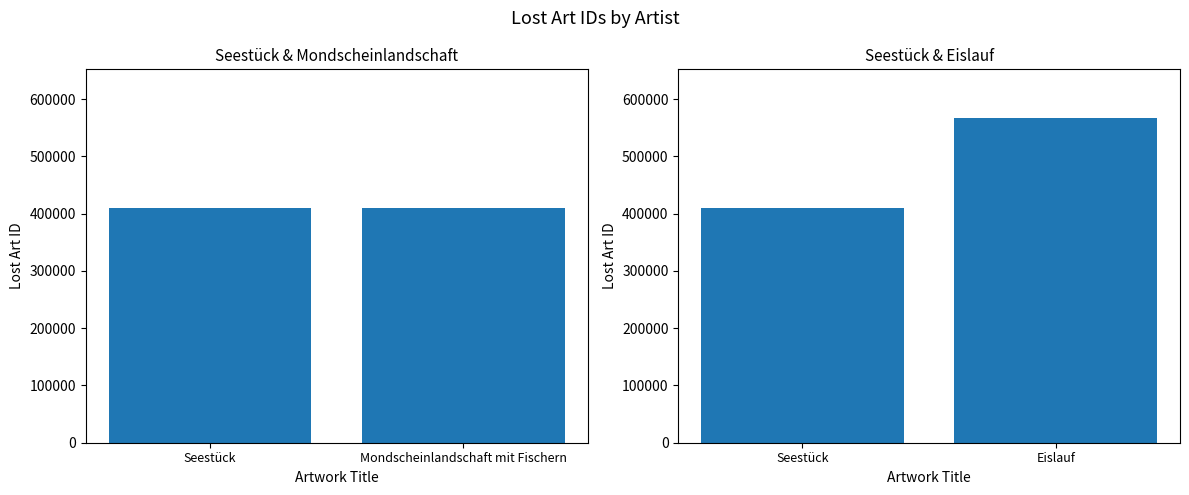

Does the chart contain stacked bars?

No